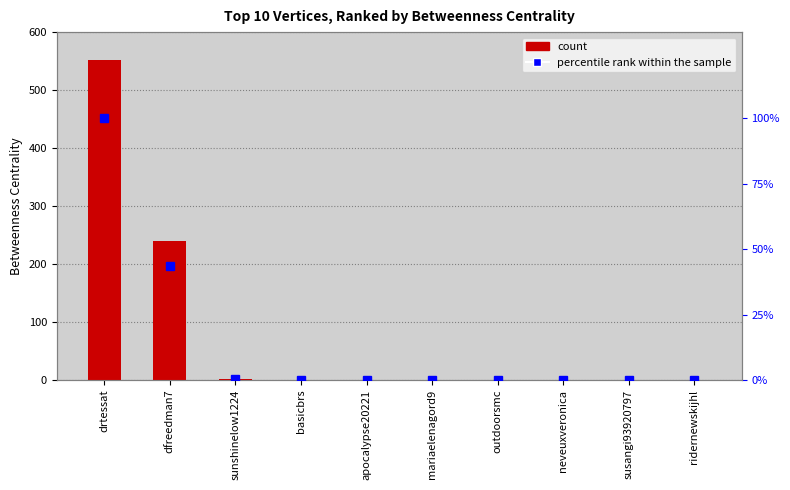

How many values in Betweenness Centrality are above zero?

3